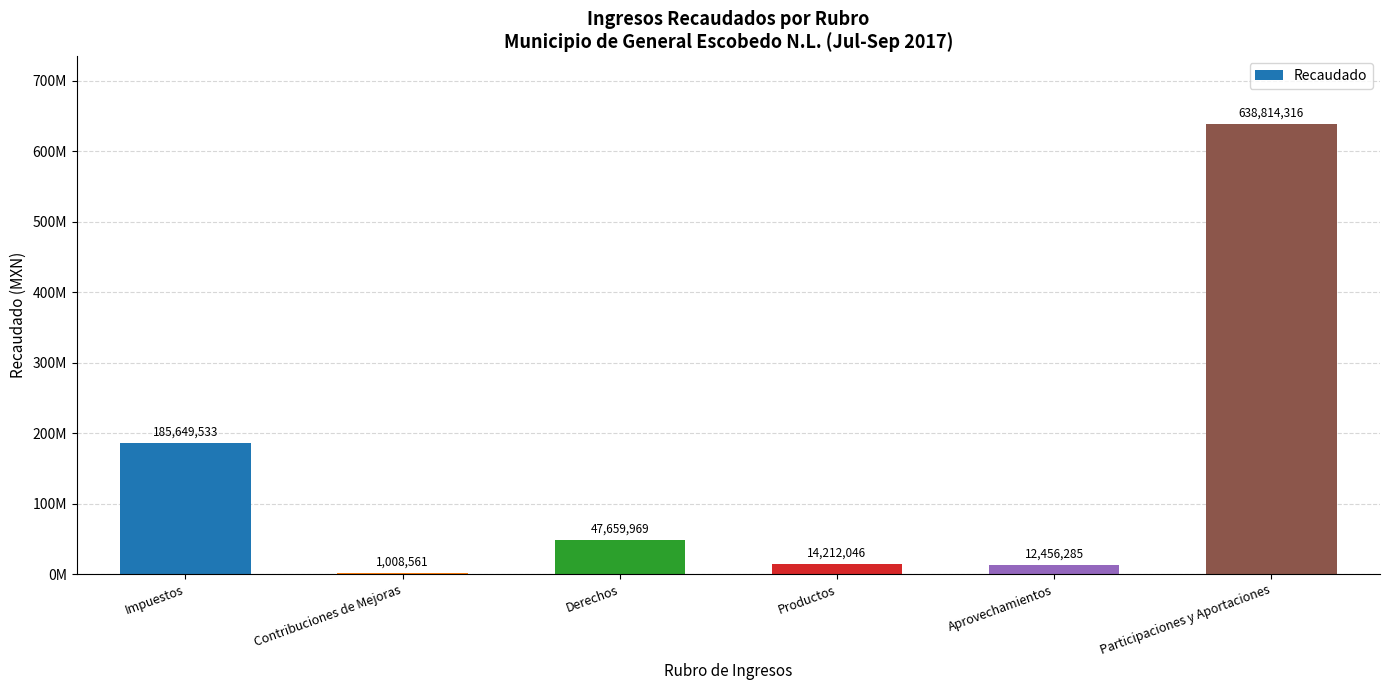

List the labels in order of value, smallest first.

Contribuciones de Mejoras, Aprovechamientos, Productos, Derechos, Impuestos, Participaciones y Aportaciones